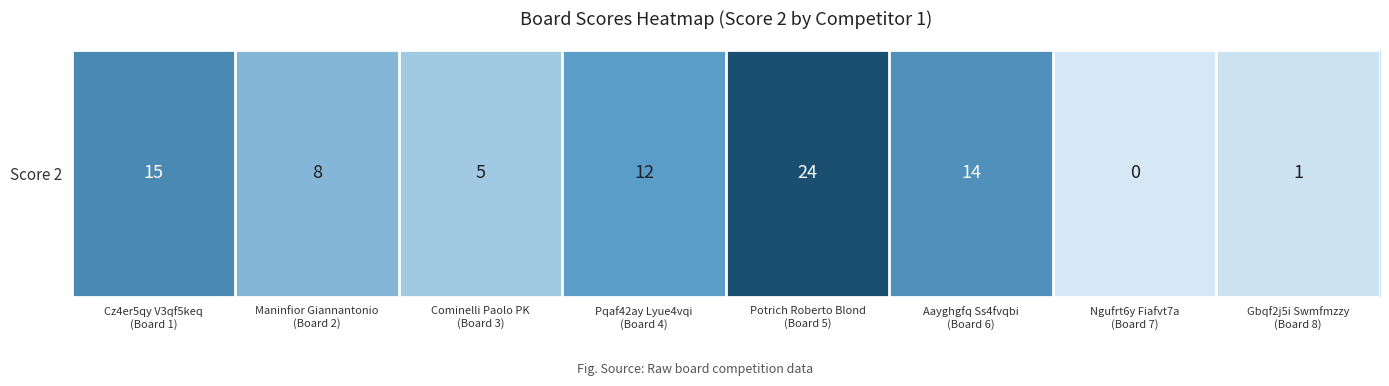

Reading left to right, what are all the values shown in this chart?

15	8	5	12	24	14	0	1